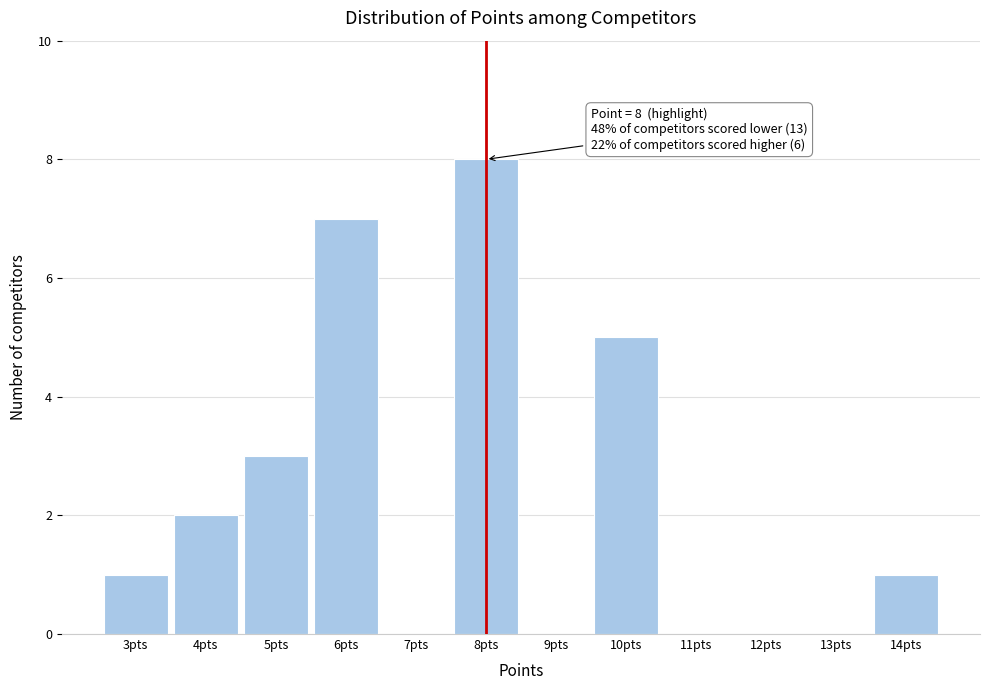

Over which range of the x-axis is the bar tallest?

7.5 to 8.5